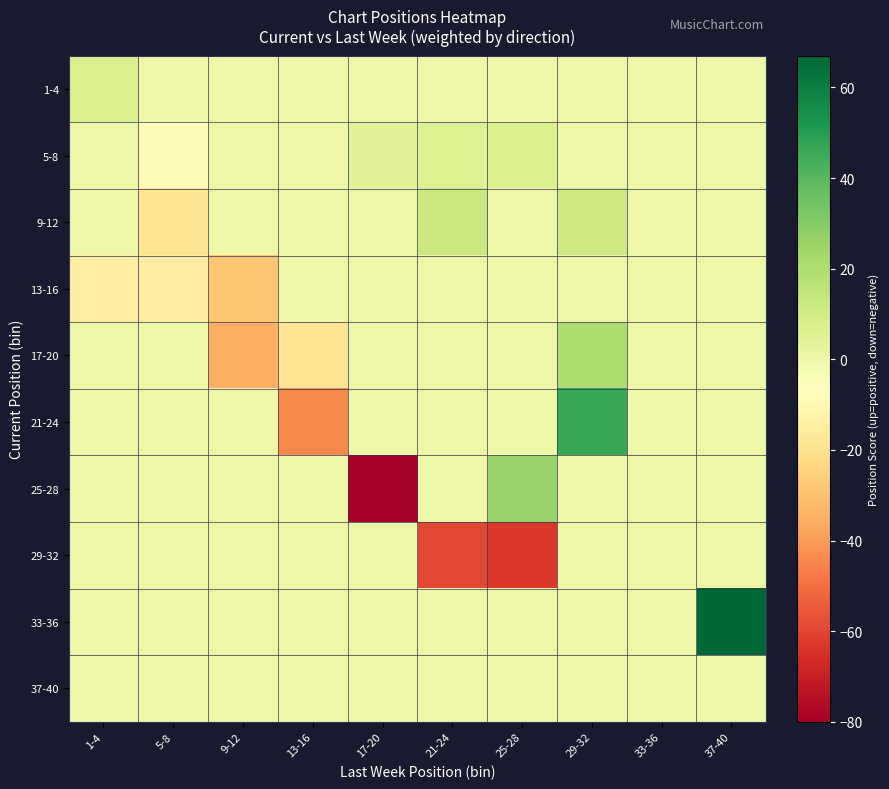

Which category has the lowest value across all series?

17-20